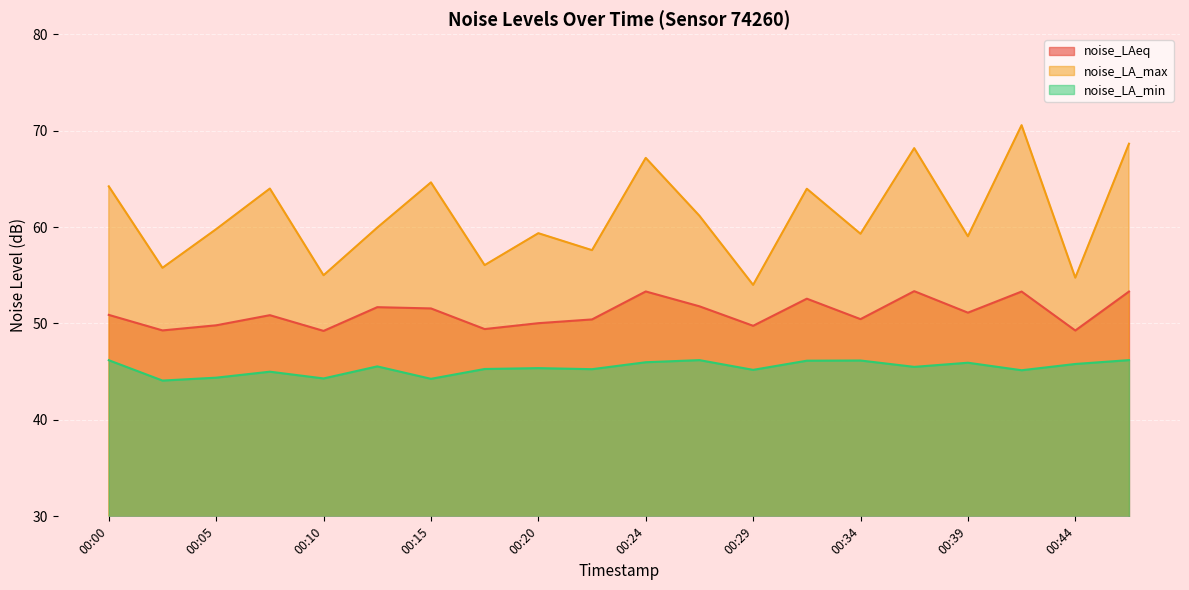

True or false: noise_LA_max and noise_LA_min intersect in this chart.

False